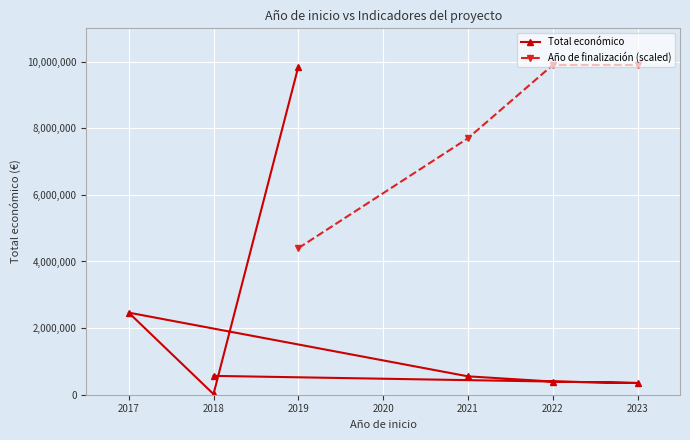

The value at 2021 is 730399. True or false?

False